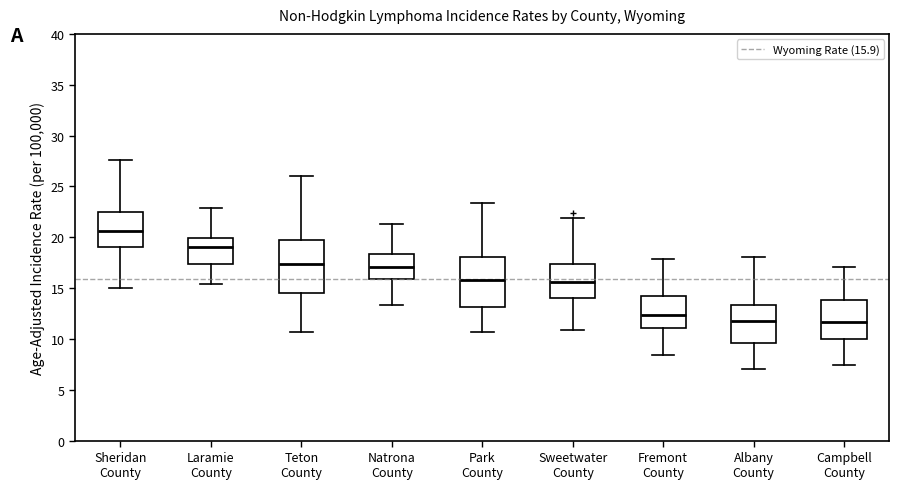

Where is the upper edge of the box for Sheridan County on the y-axis? The values are not printed on the chart, so give them approximately, as read against the axis.

22.5